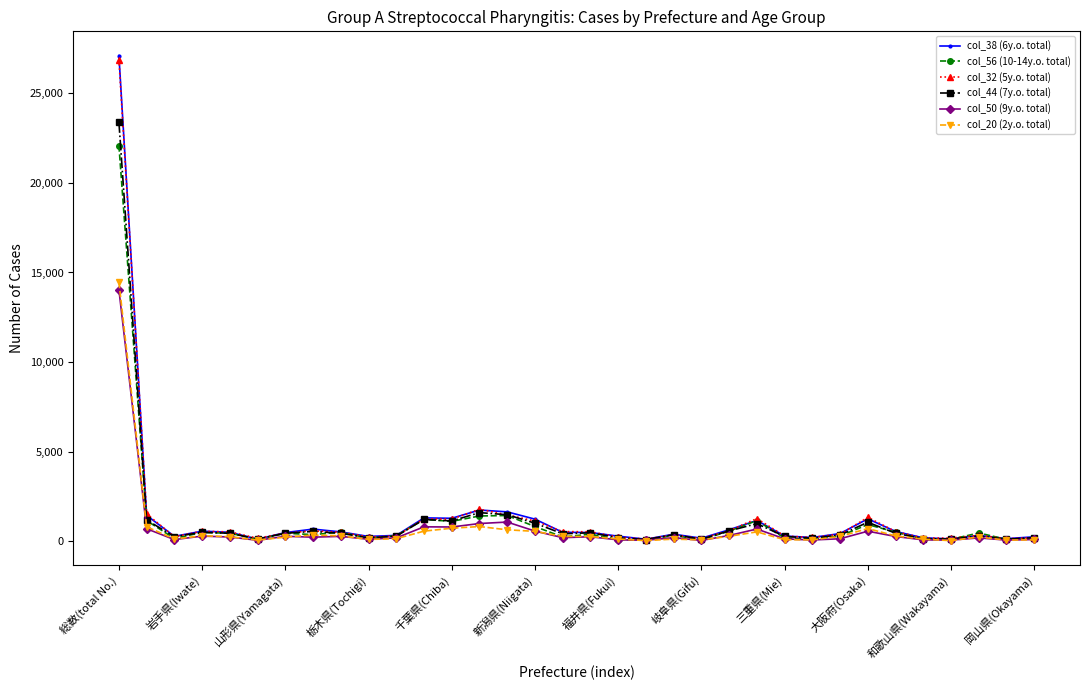

True or false: col_32 (5y.o. total) has more than 0 interior local peaks.

True